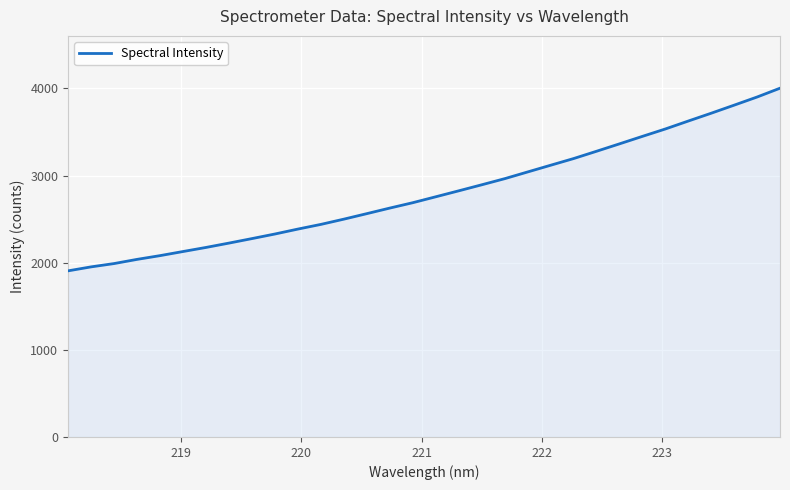

Count the number of values greater than 2756.

16